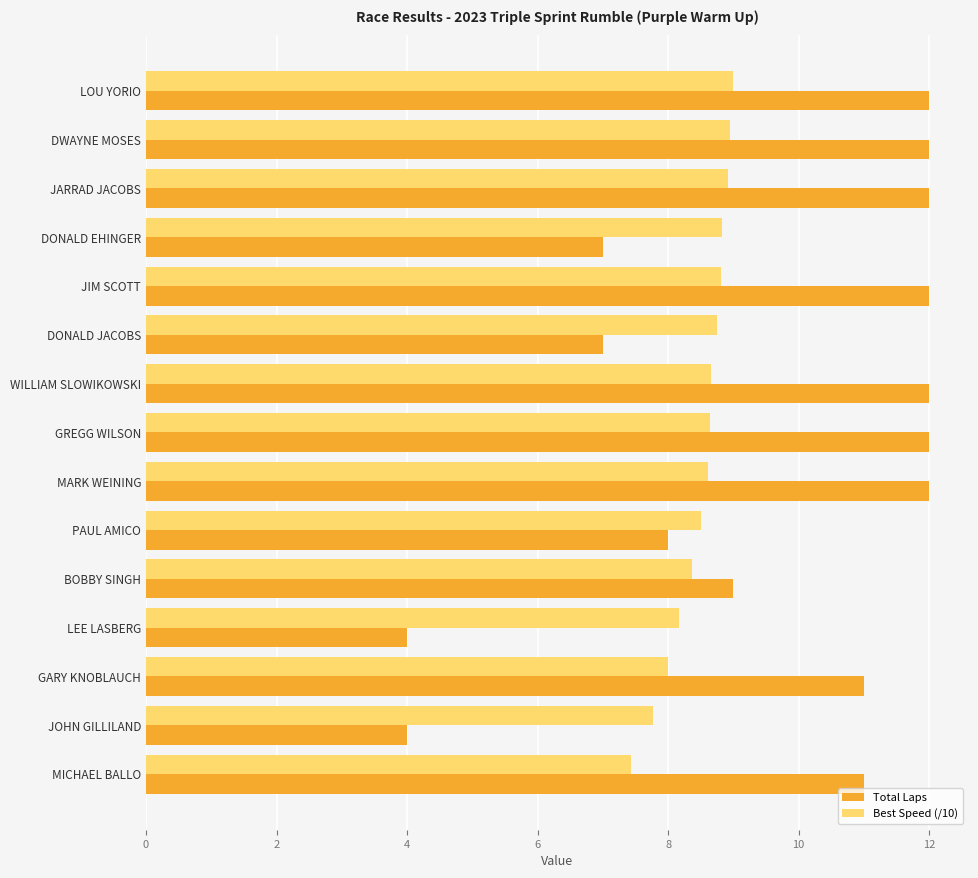

Rank the series by their maximum value, from lowest to highest.

Best Speed (/10), Total Laps